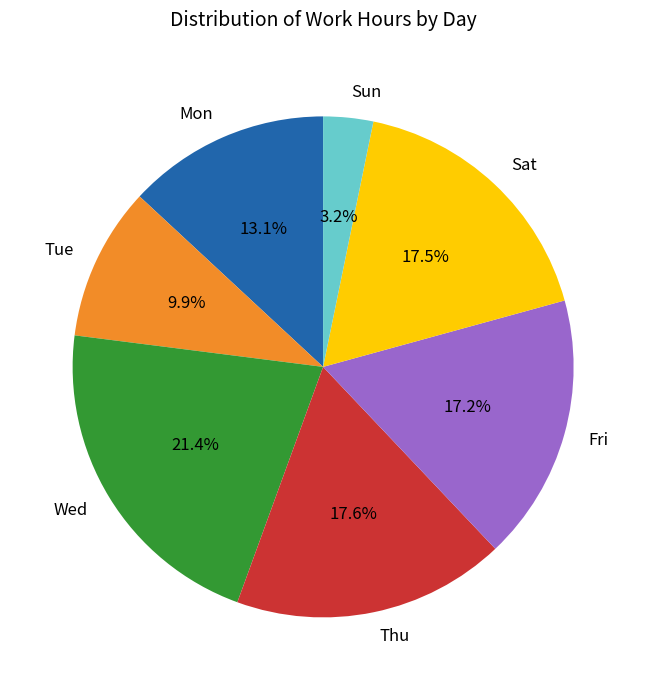

Which has a higher value, Tue or Fri?

Fri